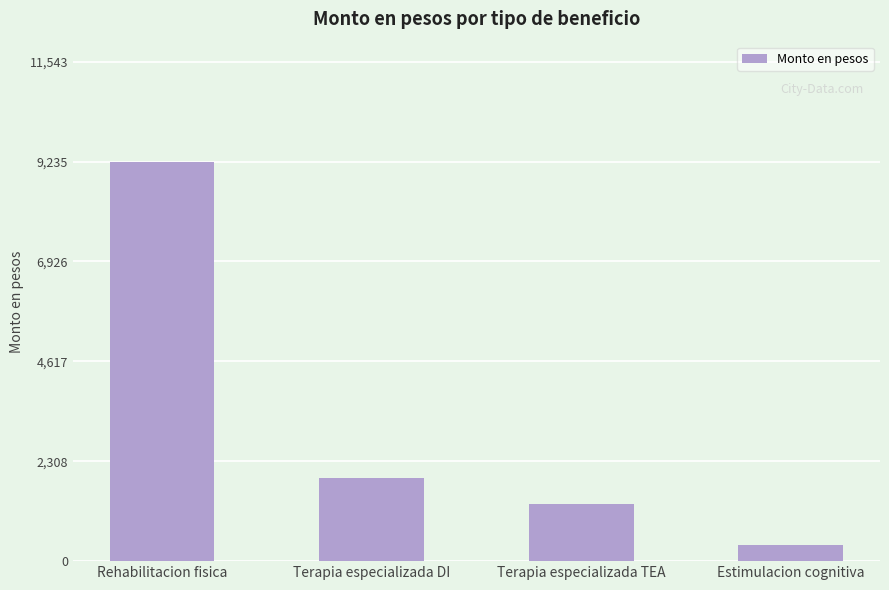

What is the value of the 2nd bar from the left?

1920